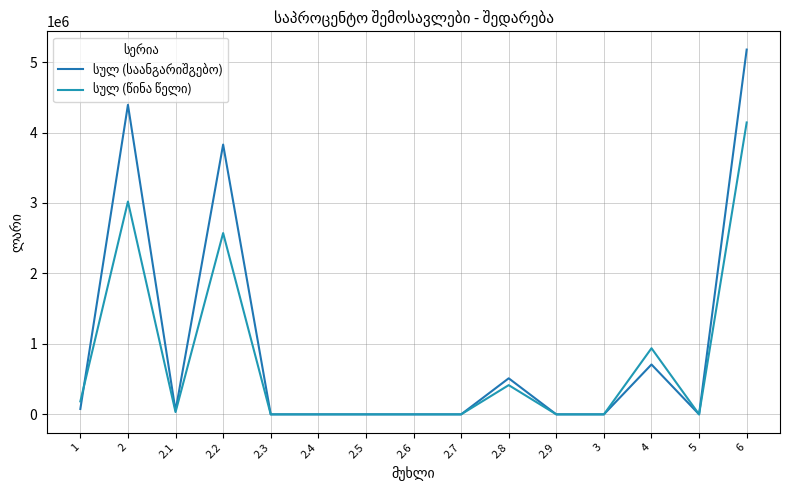

Which series has the largest range (max minus min)?

სულ (საანგარიშგებო)